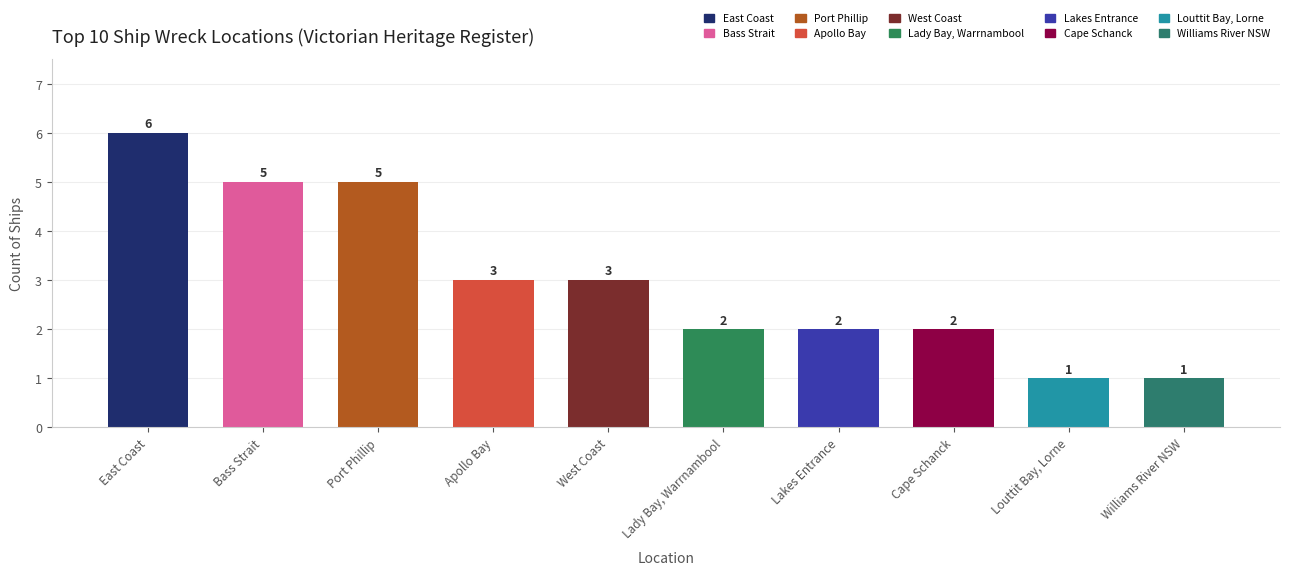

How many values are between 2 and 5?

7